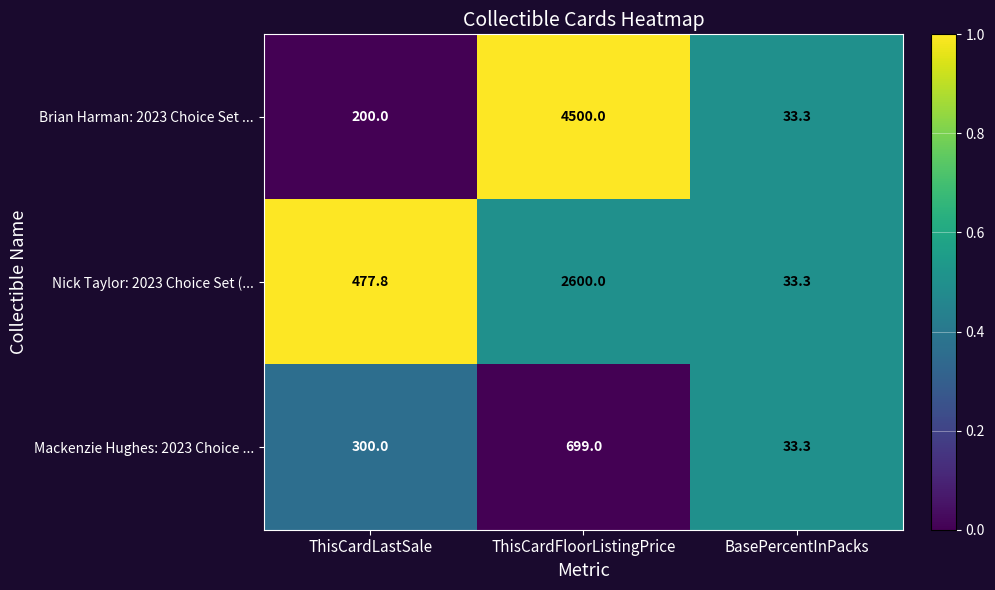

The Brian Harman: 2023 Choice Set ... series shows 33.3 at BasePercentInPacks. True or false?

True